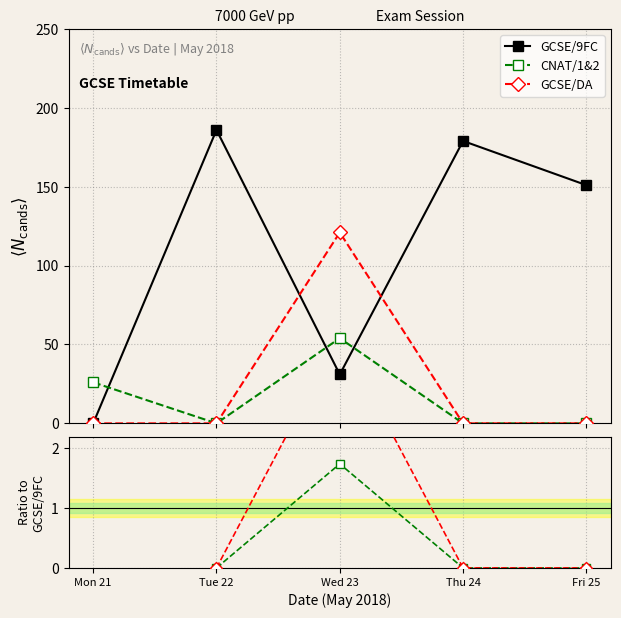

In GCSE/9FC, how many points are higher than both neighbors (excluding endpoints)?

2